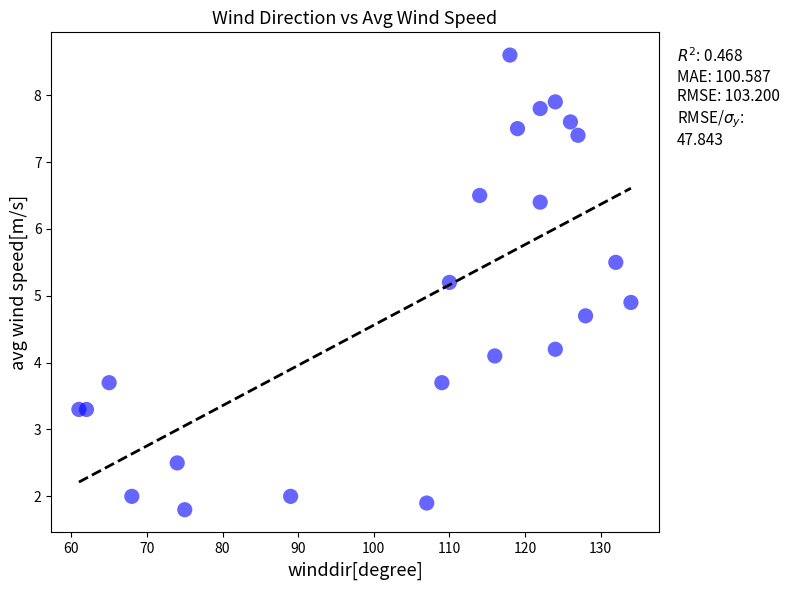

What is the range of Y values (max minus min)?

6.8